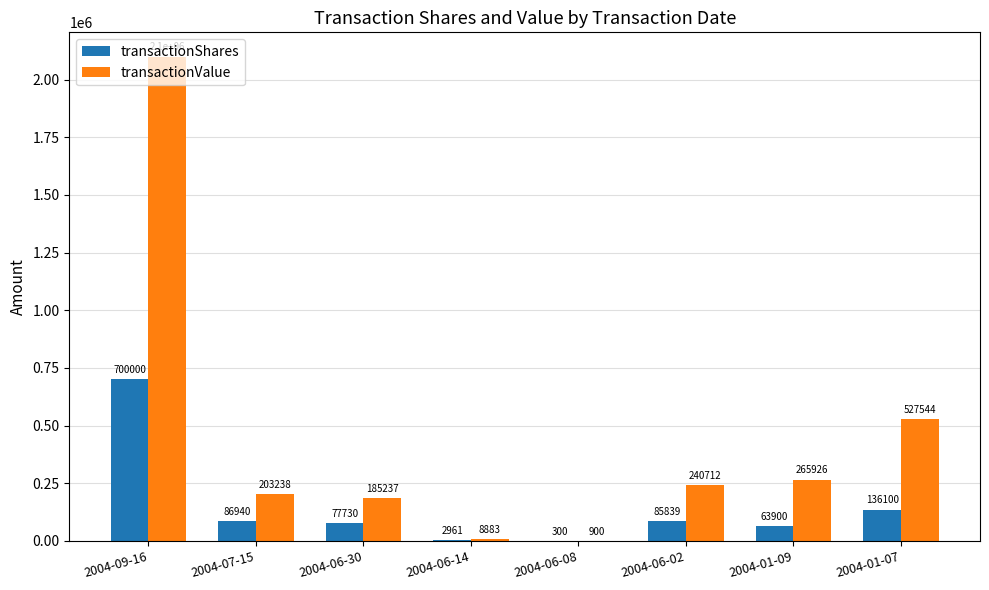

What is the average value of the transactionShares series?

144221